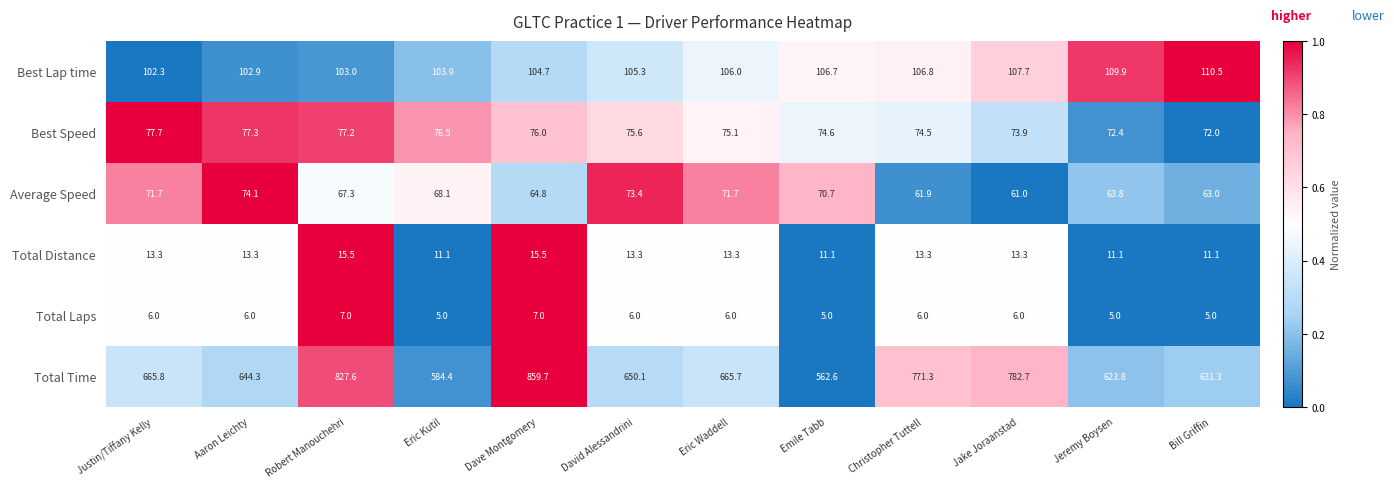

What is the maximum value shown in the chart?

859.7